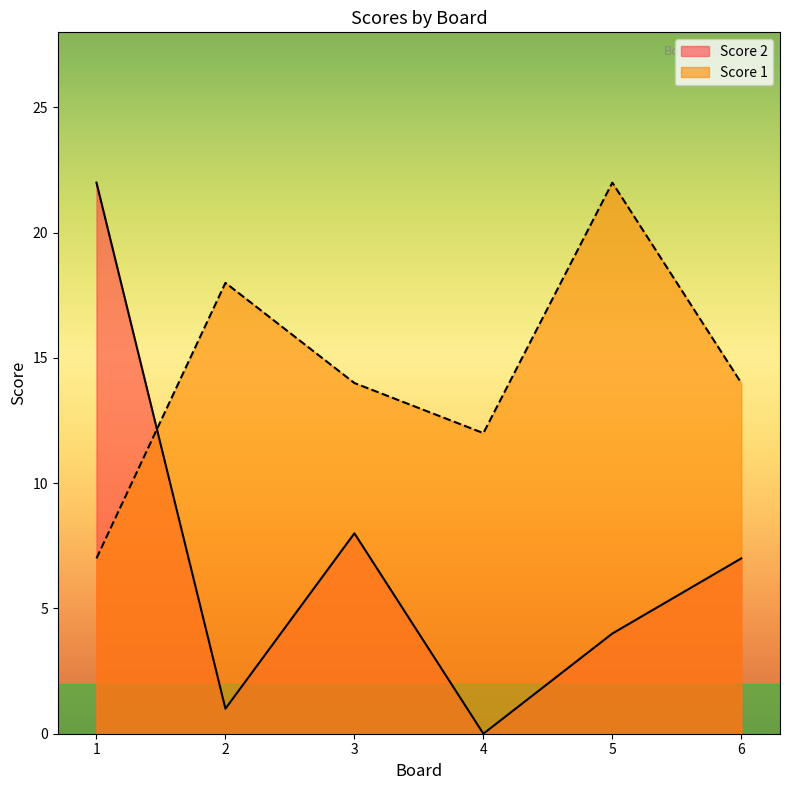

Between 2 and 3, which is larger?

3